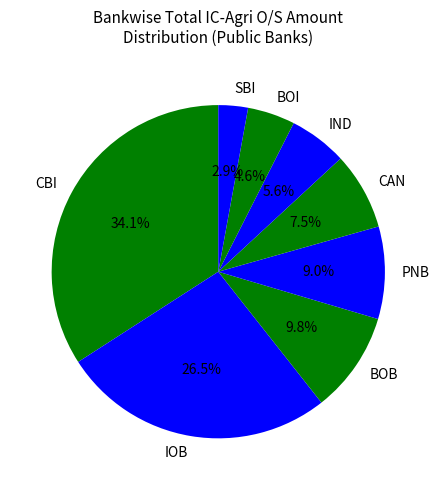

Rank the categories by value from lowest to highest.

SBI, BOI, IND, CAN, PNB, BOB, IOB, CBI